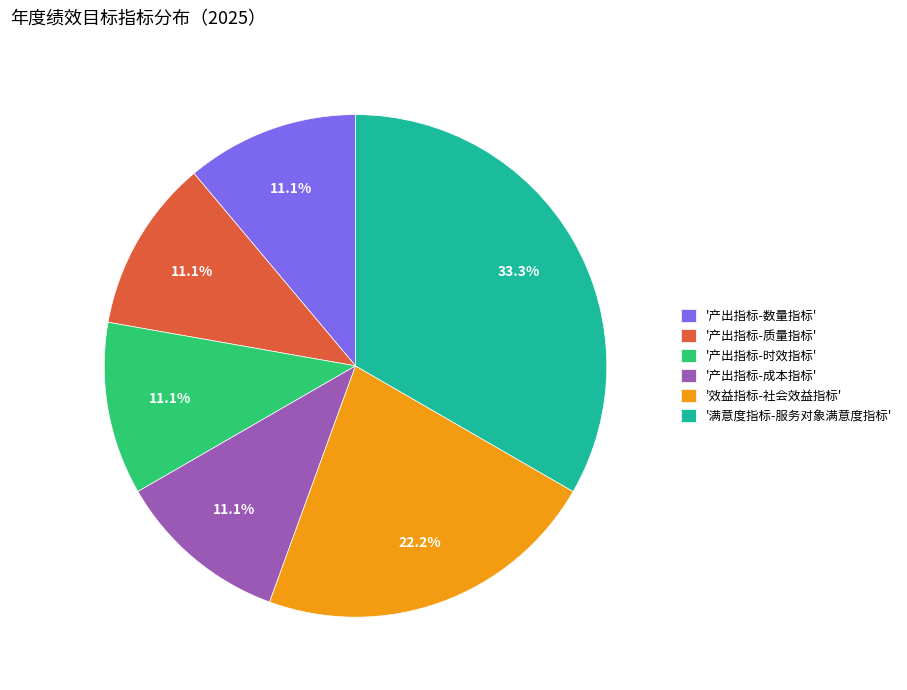

Is '产出指标-时效指标' the majority of the pie?

No